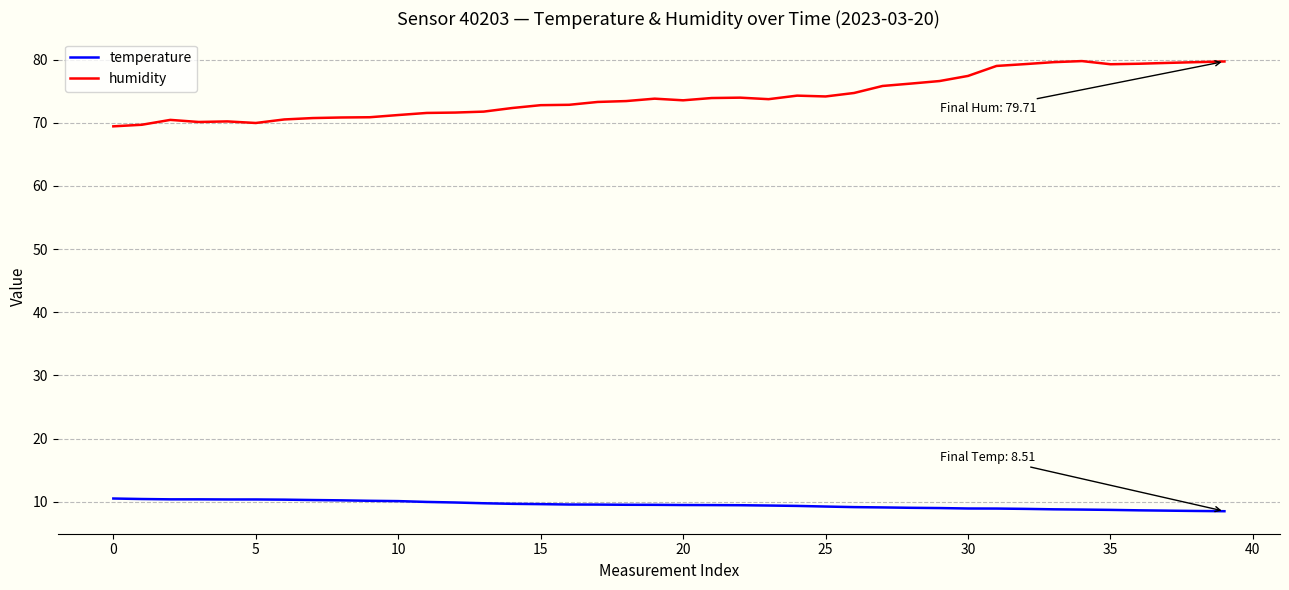

Which series has the largest range (max minus min)?

humidity